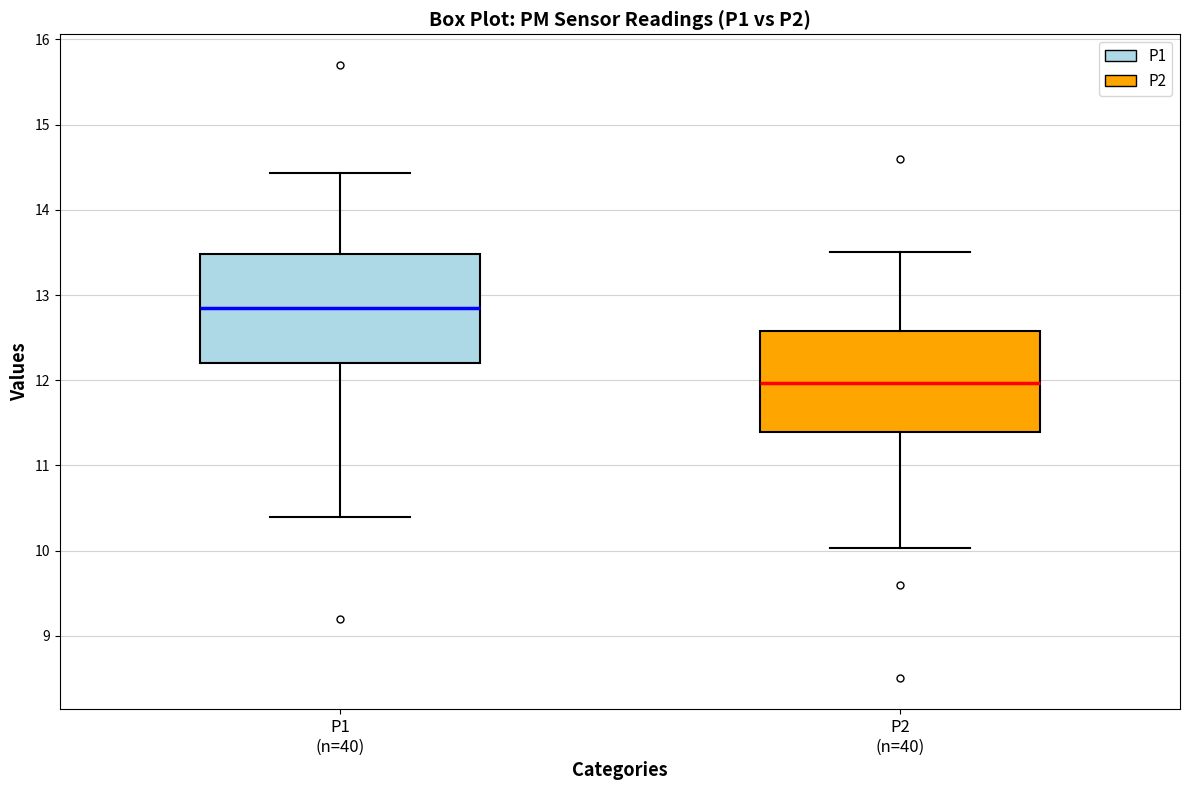

Reading left to right, read every box against the y-axis: the position of its median line, the range the box covers, and the ends of its whiskers. The values are not printed on the chart, so give them approximately, as read against the axis.

P1 (n=40): median 12.9, box 12.2 to 13.5, whiskers 10.4 to 14.4
P2 (n=40): median 12.0, box 11.4 to 12.6, whiskers 10.0 to 13.5